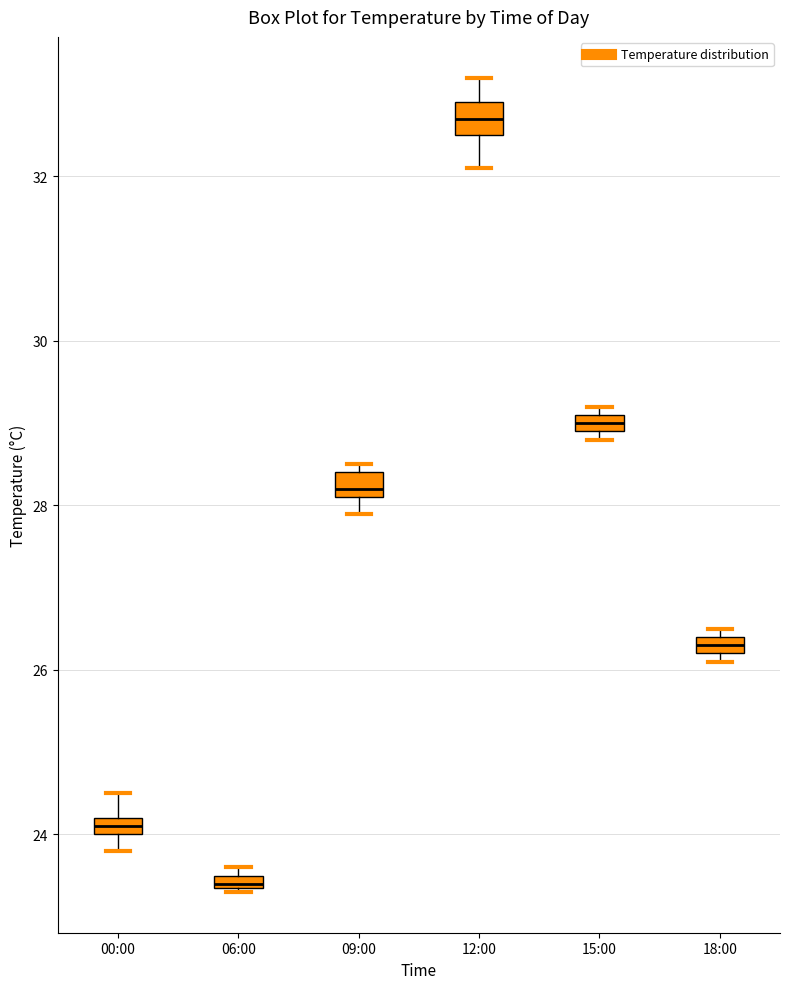

Where is the lower edge of the box for 09:00 on the y-axis? The values are not printed on the chart, so give them approximately, as read against the axis.

28.2